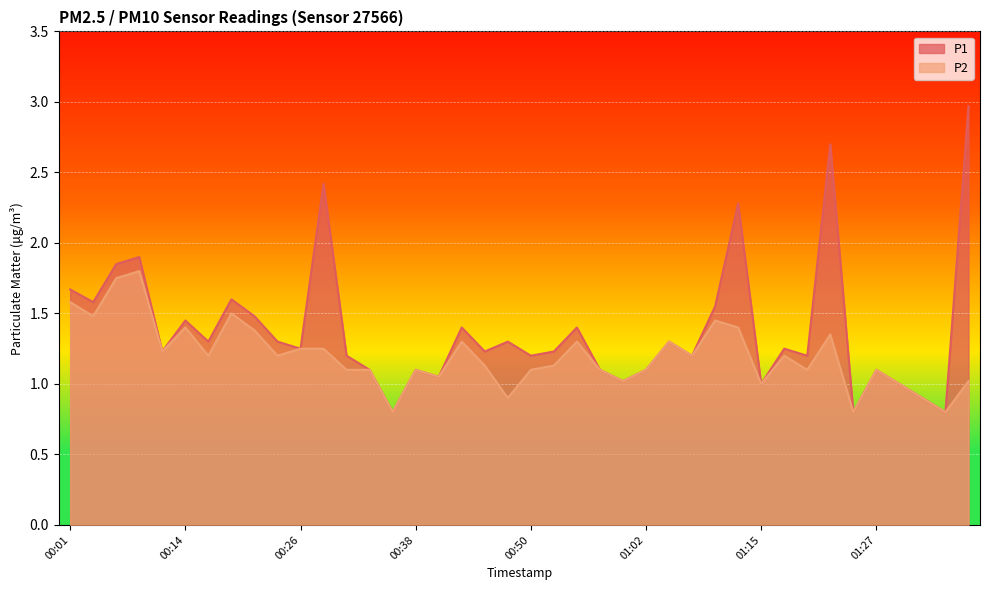

Reading left to right, transcribe all the data shown in this chart.

P1: 00:01=1.7	00:04=1.6	00:06=1.9	00:09=1.9	00:11=1.2	00:14=1.4	00:16=1.3	00:19=1.6	00:21=1.5	00:23=1.3	00:26=1.2	00:28=2.4	00:31=1.2	00:33=1.1	00:36=0.8	00:38=1.1	00:40=1.1	00:43=1.4	00:45=1.2	00:48=1.3	00:50=1.2	00:53=1.2	00:55=1.4	00:57=1.1	01:00=1.0	01:02=1.1	01:05=1.3	01:07=1.2	01:10=1.6	01:12=2.3	01:15=1.0	01:17=1.2	01:19=1.2	01:22=2.7	01:24=0.8	01:27=1.1	01:29=1.0	01:32=0.9	01:34=0.8	01:36=3.0
P2: 00:01=1.6	00:04=1.5	00:06=1.8	00:09=1.8	00:11=1.2	00:14=1.4	00:16=1.2	00:19=1.5	00:21=1.4	00:23=1.2	00:26=1.2	00:28=1.2	00:31=1.1	00:33=1.1	00:36=0.8	00:38=1.1	00:40=1.1	00:43=1.3	00:45=1.1	00:48=0.9	00:50=1.1	00:53=1.1	00:55=1.3	00:57=1.1	01:00=1.0	01:02=1.1	01:05=1.3	01:07=1.2	01:10=1.4	01:12=1.4	01:15=1.0	01:17=1.2	01:19=1.1	01:22=1.4	01:24=0.8	01:27=1.1	01:29=1.0	01:32=0.9	01:34=0.8	01:36=1.0